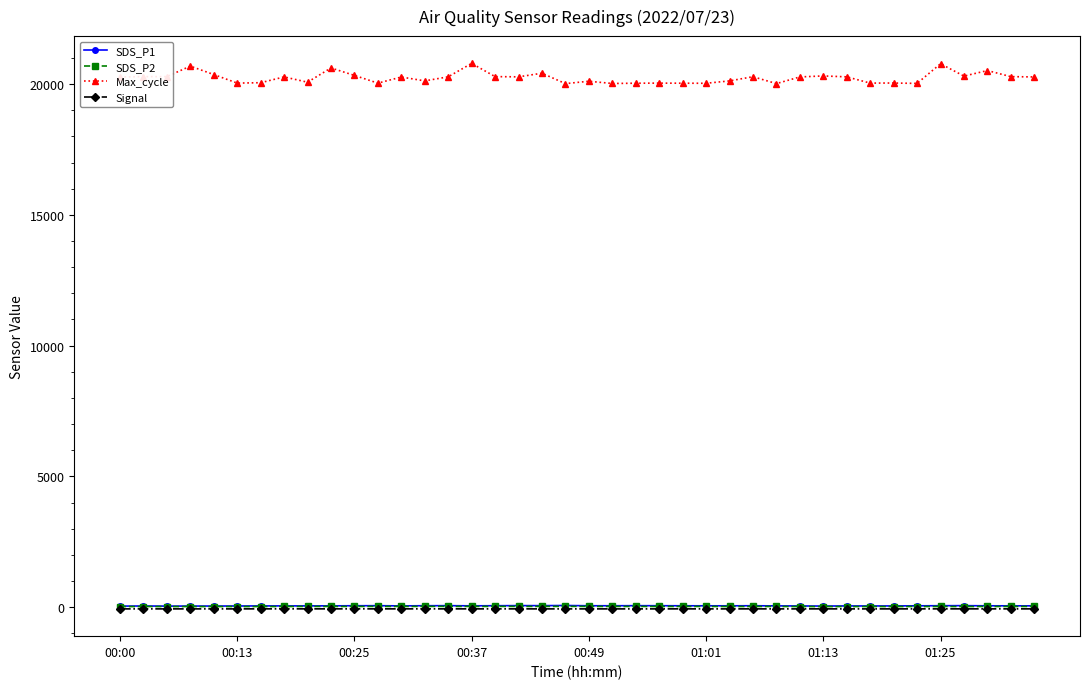

What is the greatest value displayed?

20792.0